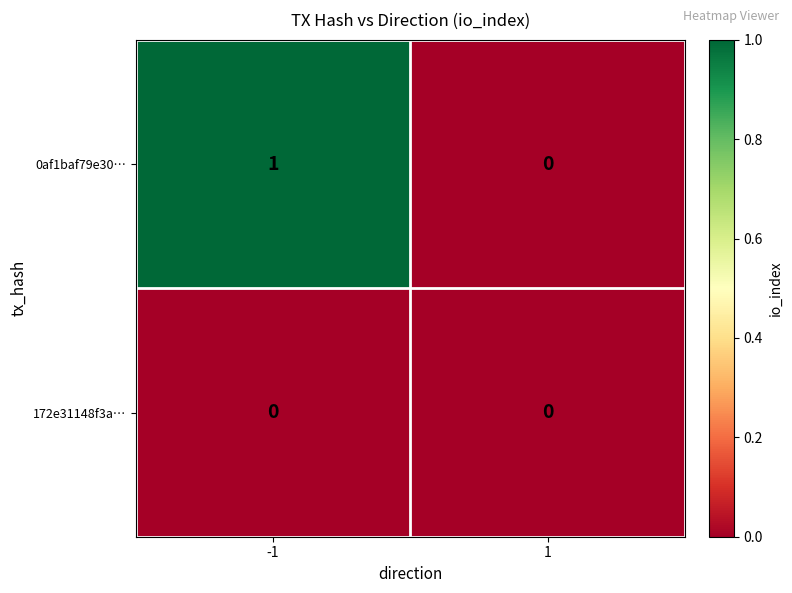

Is it true that 0af1baf79e30… equals 2 at -1?

False